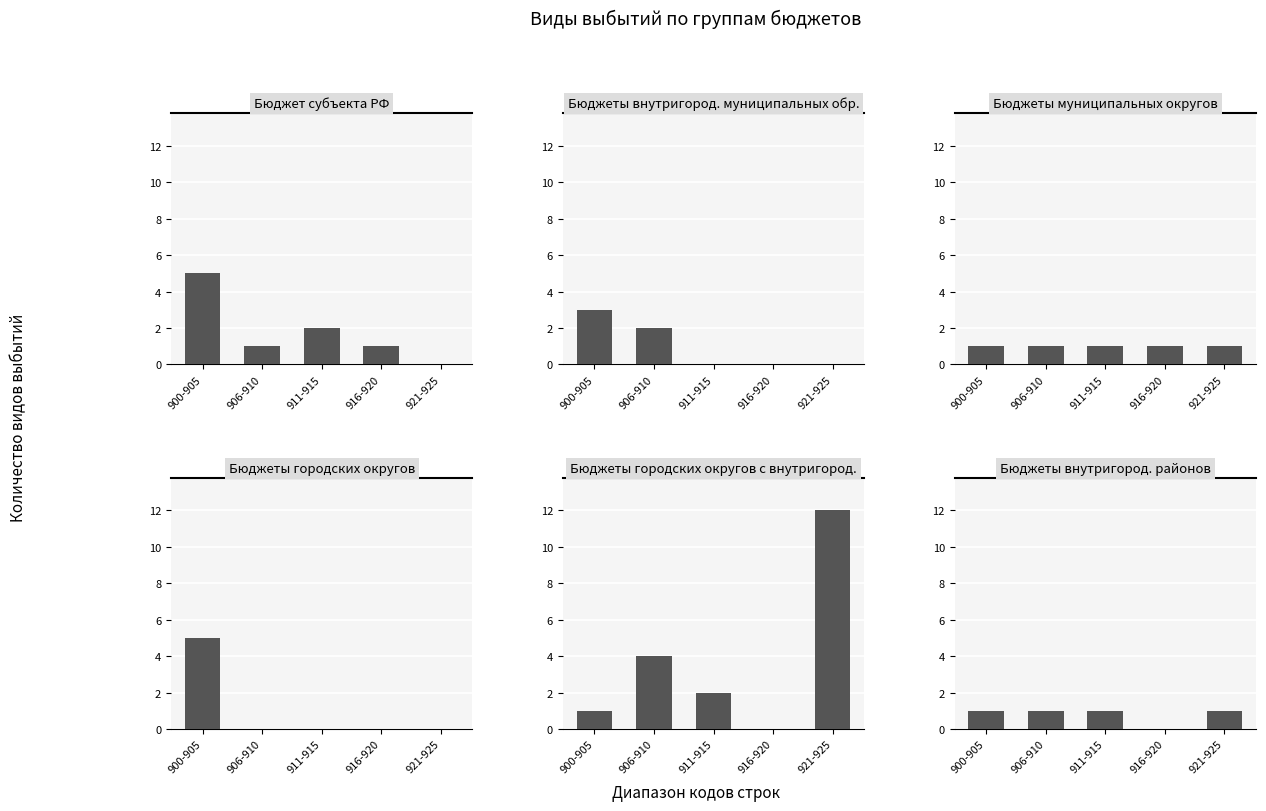

Which series changed the most between 900-905 and 911-915?

Бюджеты городских округов